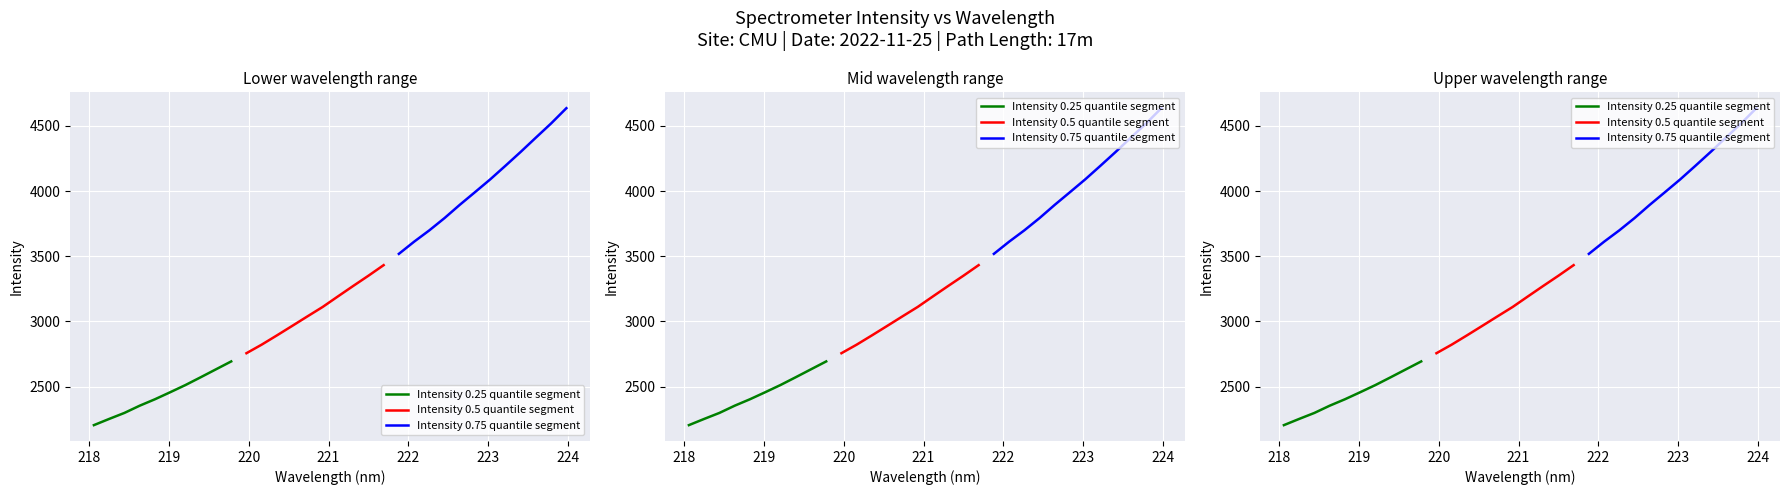

The value at 223.408 is 4300.1. True or false?

True